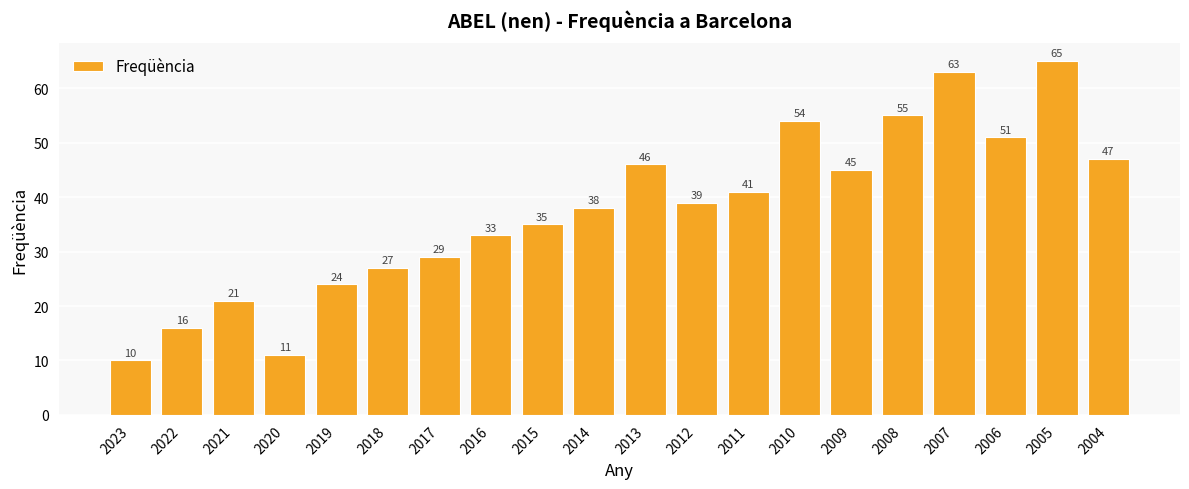

Read the value at 2020, to the nearest 10.

10